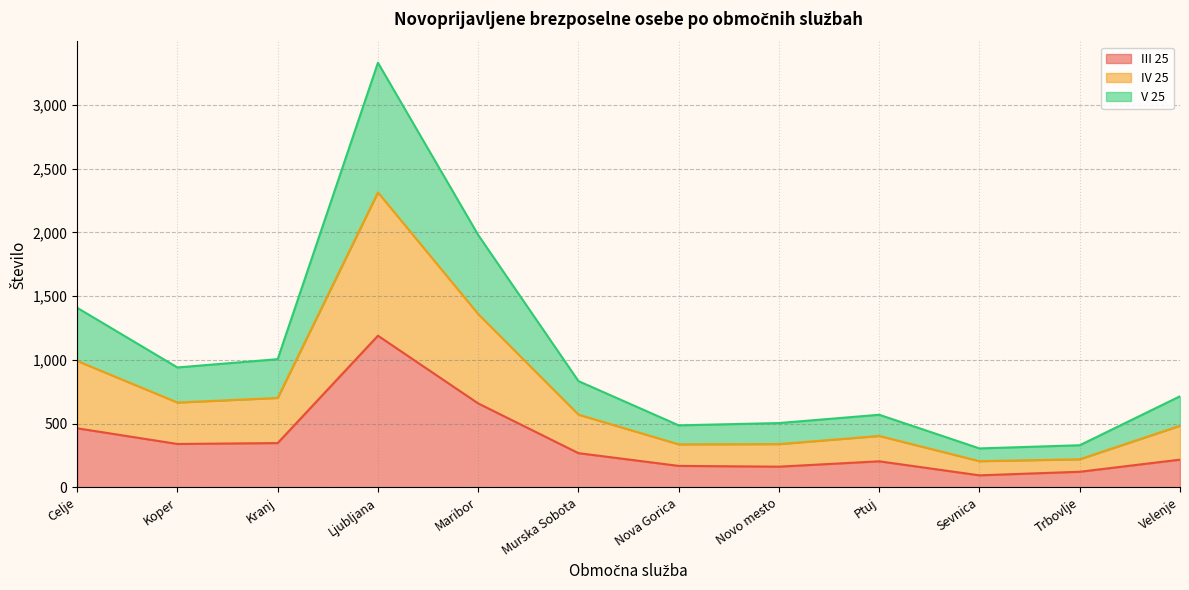

At which category is the sum across all series the highest?

Ljubljana